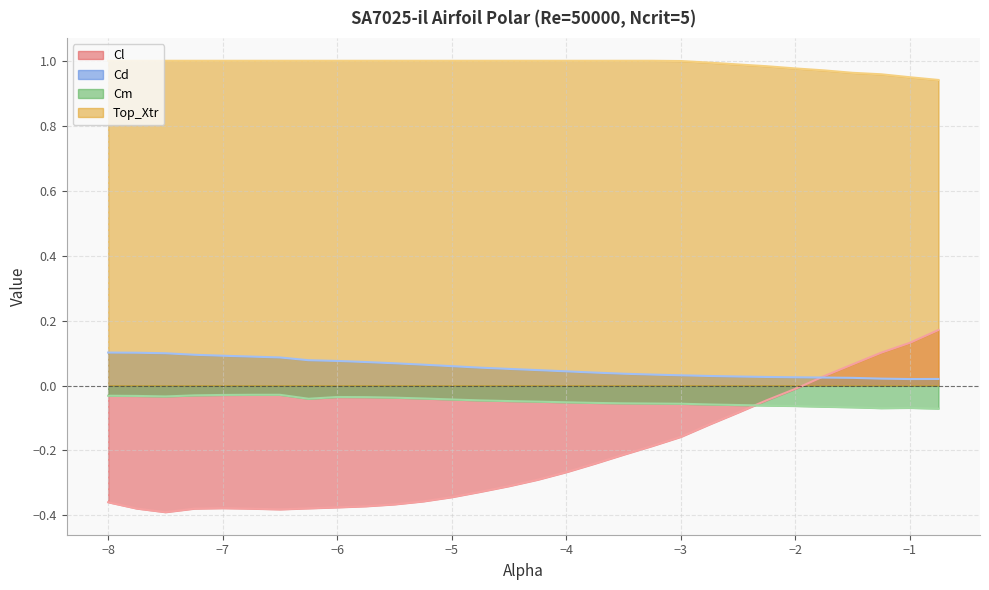

Between -1.0 and -7.0, which is larger?

-1.0